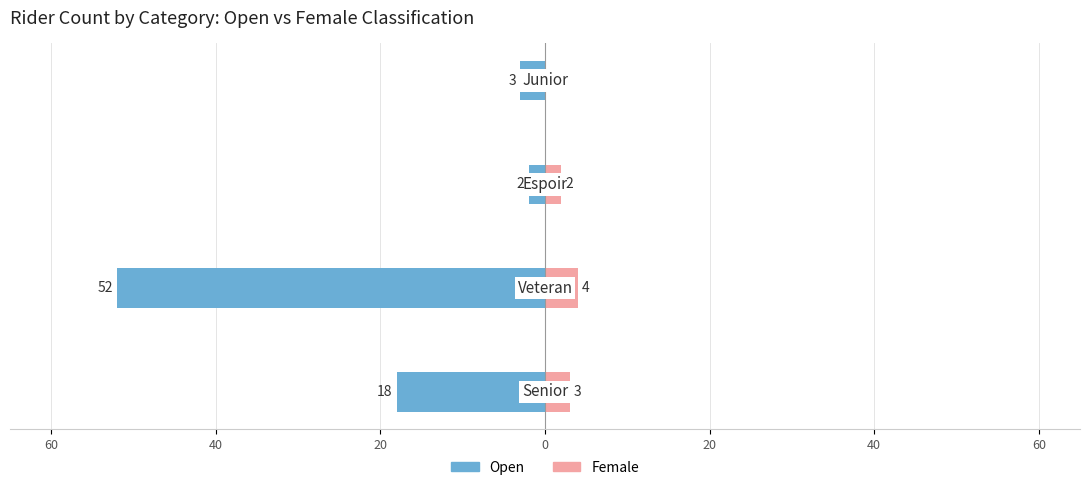

Which series has the largest range (max minus min)?

Open